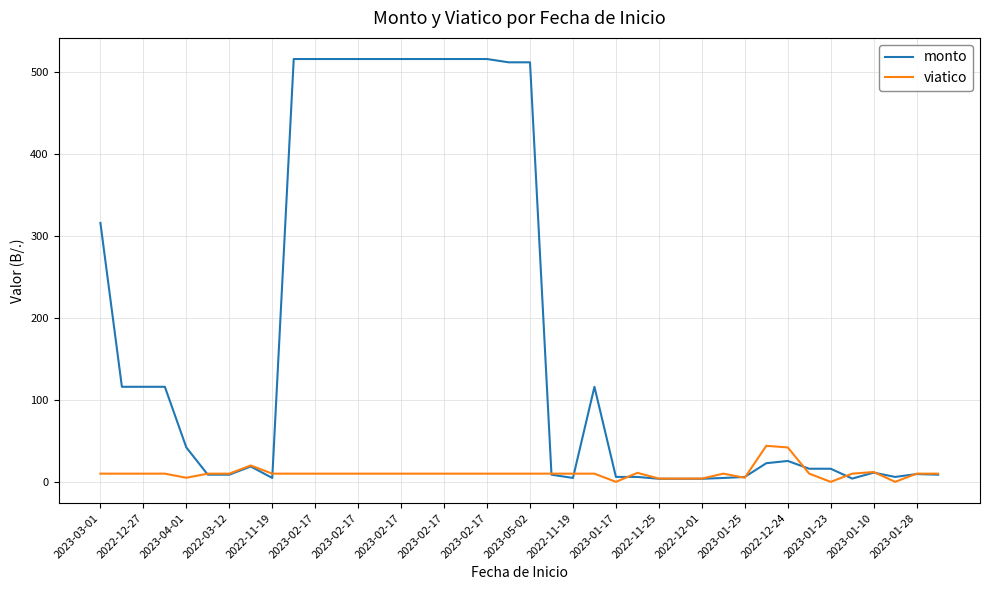

List the series in order of their overall mean, lowest first.

viatico, monto